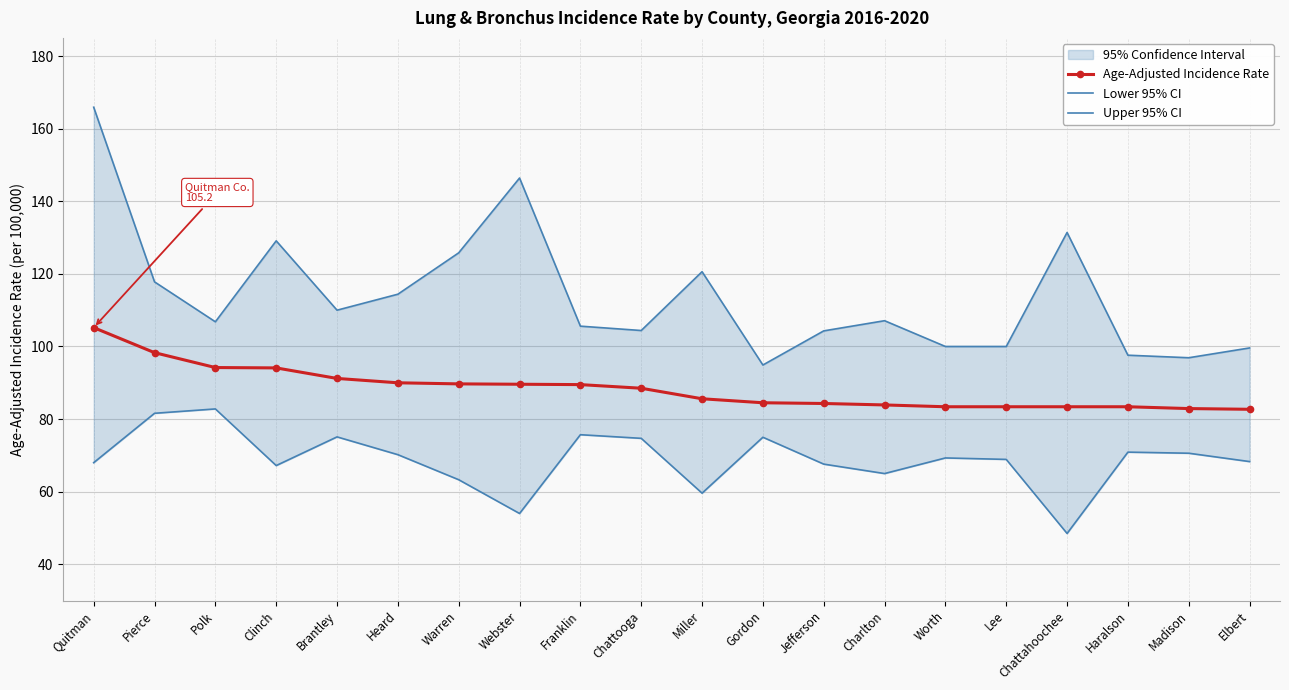

True or false: Upper 95% CI and Lower 95% CI cross at least once.

False